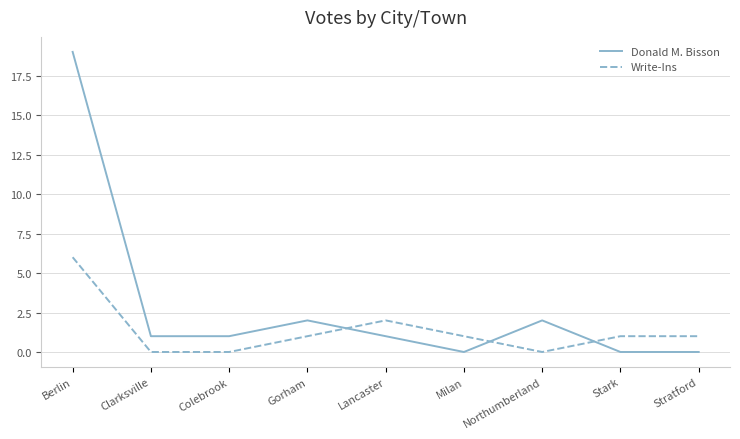

In Donald M. Bisson, how many points are higher than both neighbors (excluding endpoints)?

2